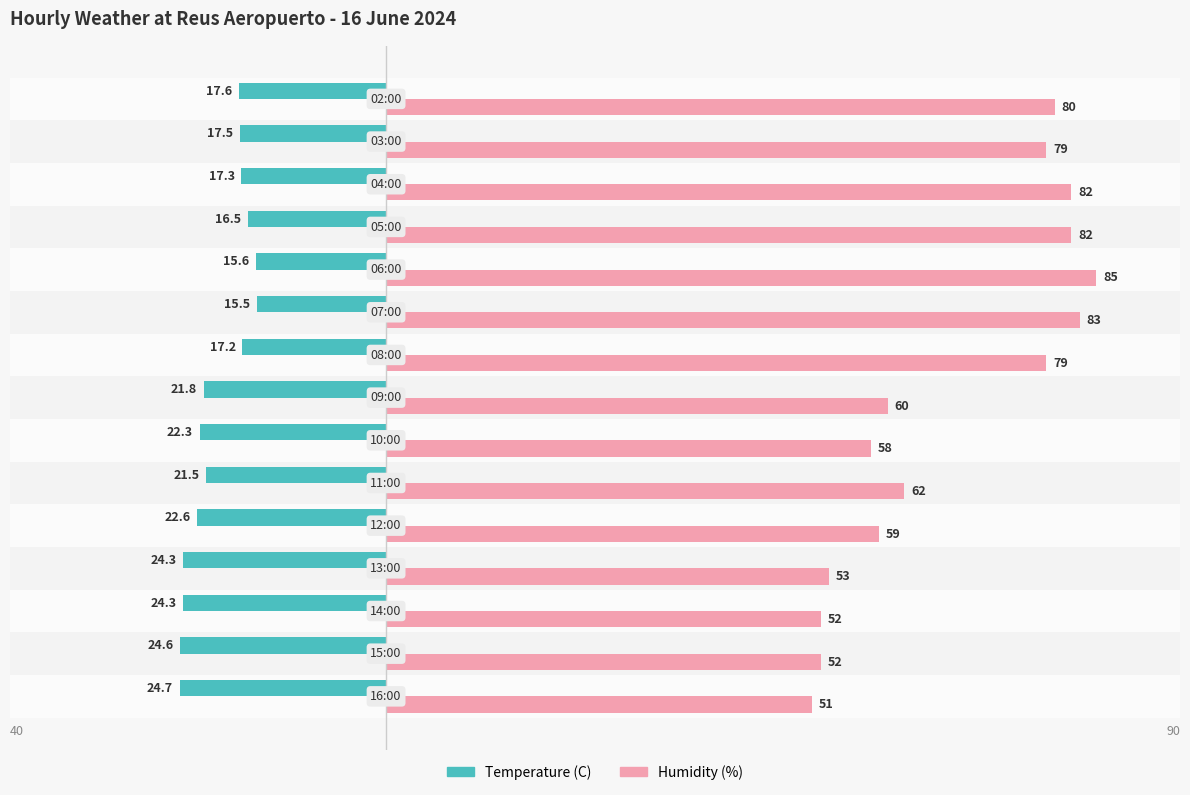

What are all the series names shown in the legend?

Temperature (C), Humidity (%)